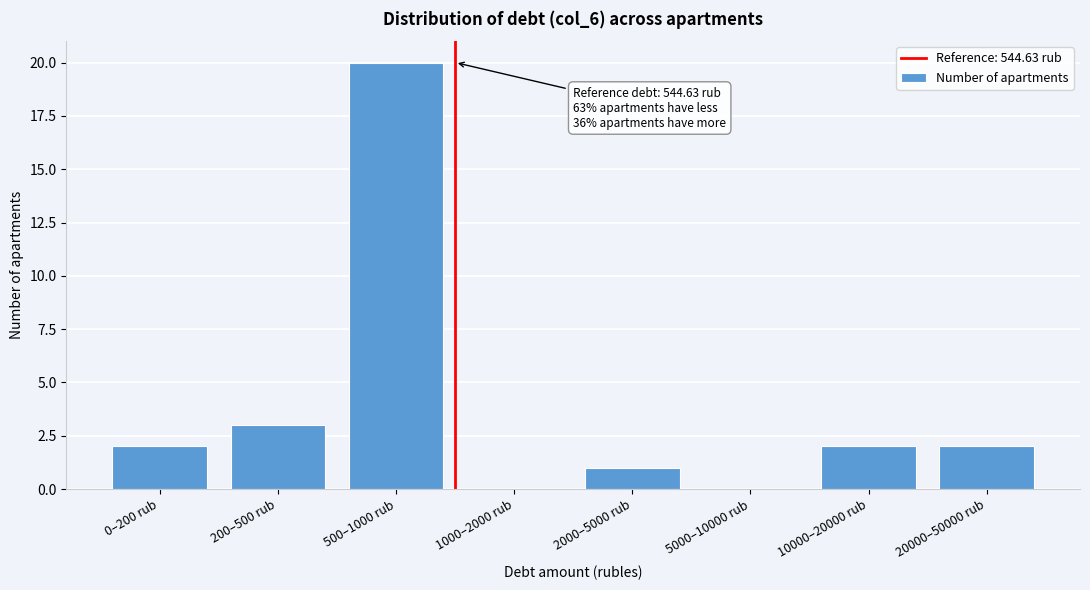

Reading left to right, list all the values displayed in this chart.

0–200 rub=2	200–500 rub=3	500–1000 rub=20	1000–2000 rub=0	2000–5000 rub=1	5000–10000 rub=0	10000–20000 rub=2	20000–50000 rub=2